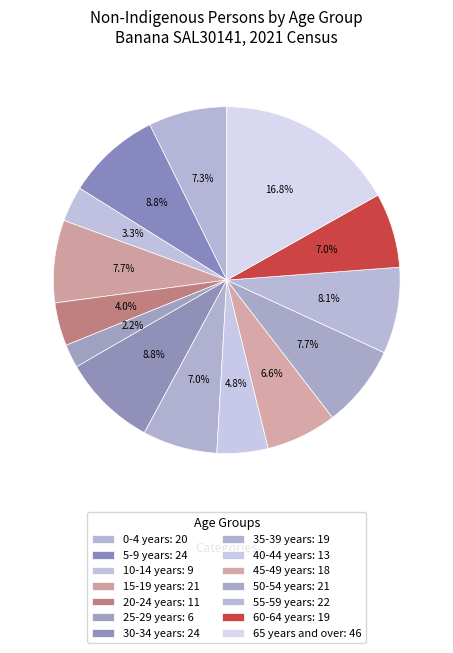

What is the change in value from 10-14 years to 25-29 years?

-3